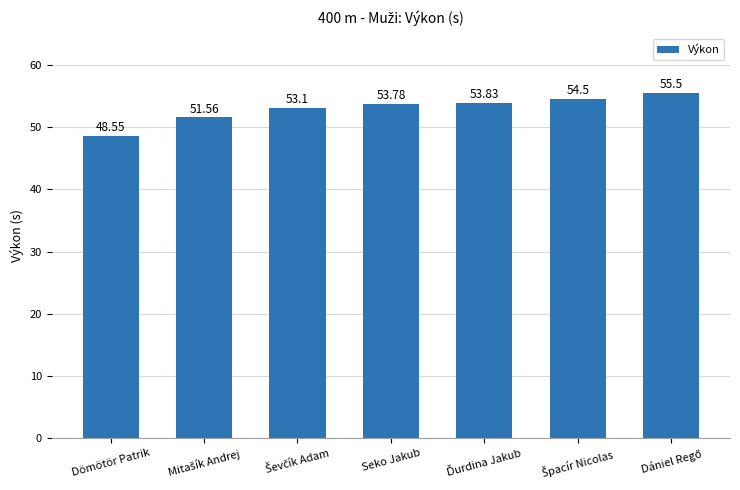

What is the average value?

53.0